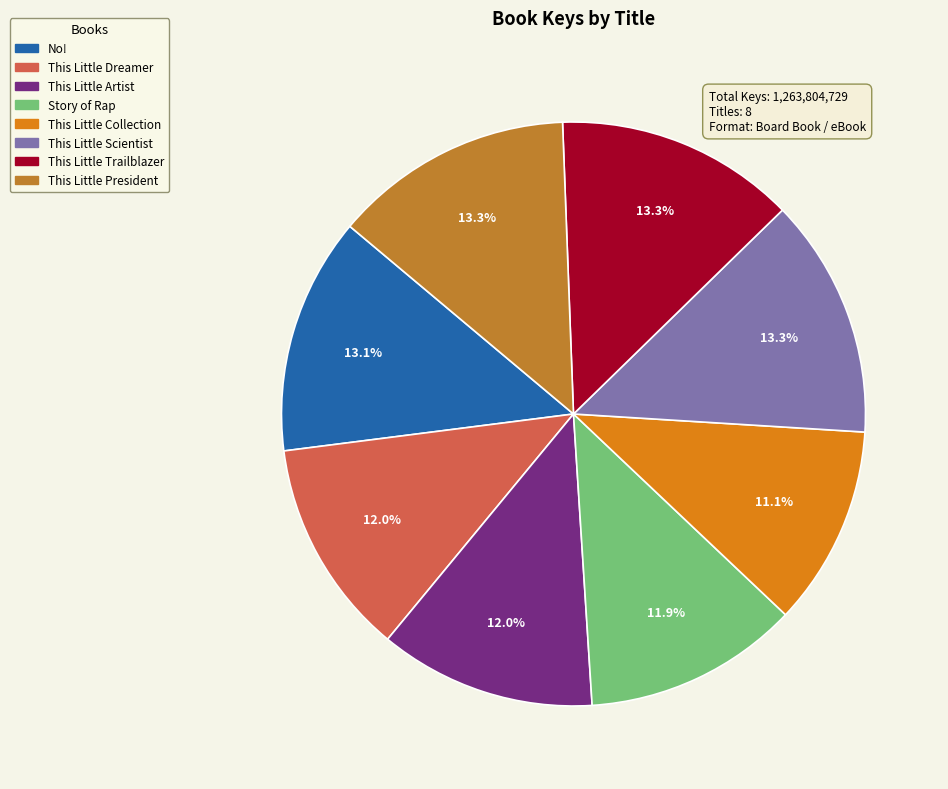

How many segments does this pie chart have?

8